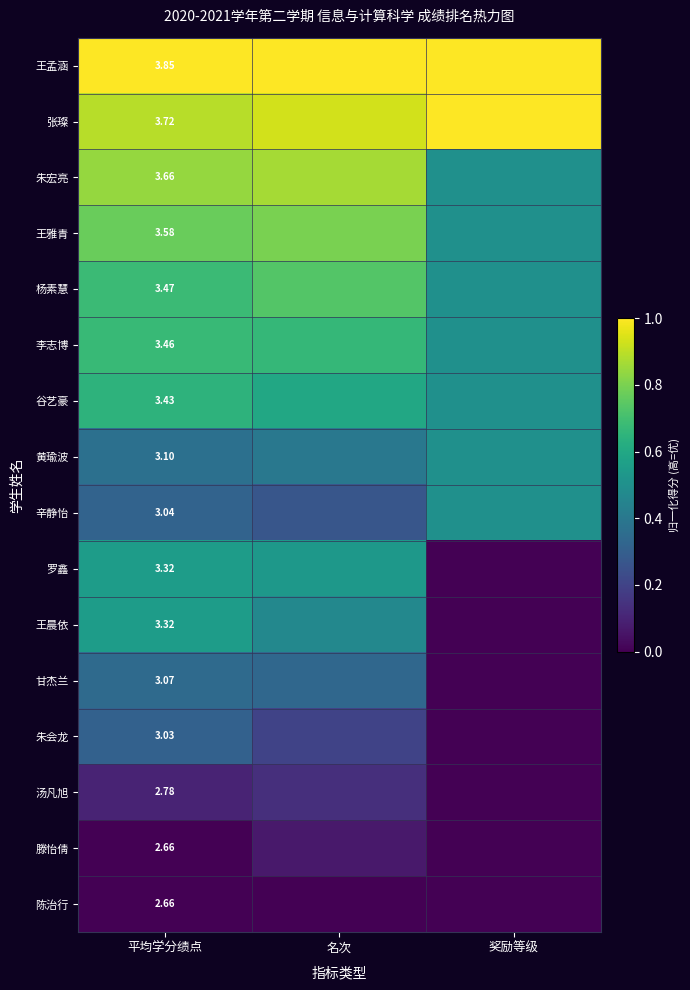

Rank the series at 名次 from lowest to highest value.

陈治行, 滕怡倩, 汤凡旭, 朱会龙, 辛静怡, 甘杰兰, 黄瑜波, 王晨依, 罗鑫, 谷艺豪, 李志博, 杨素慧, 王雅青, 朱宏亮, 张璨, 王孟涵